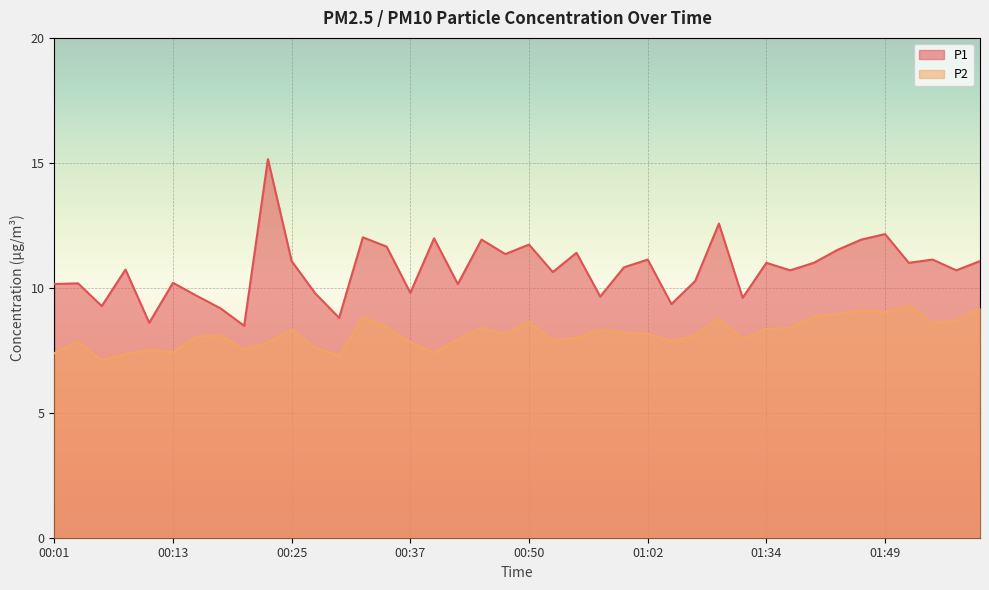

Which series has the largest total across all categories?

P1